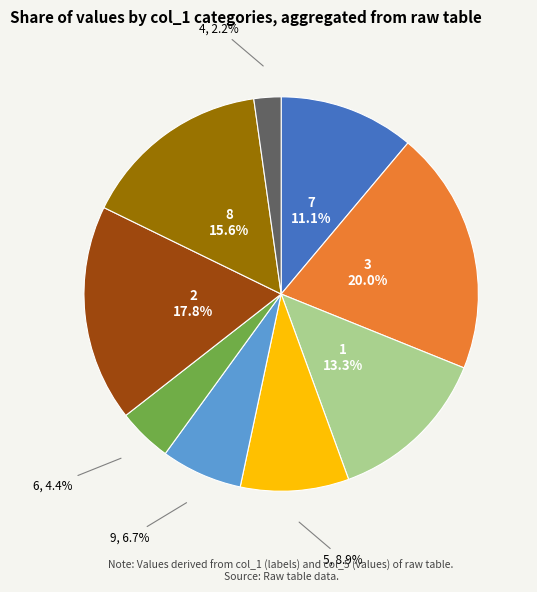

Does any single category account for the majority?

No